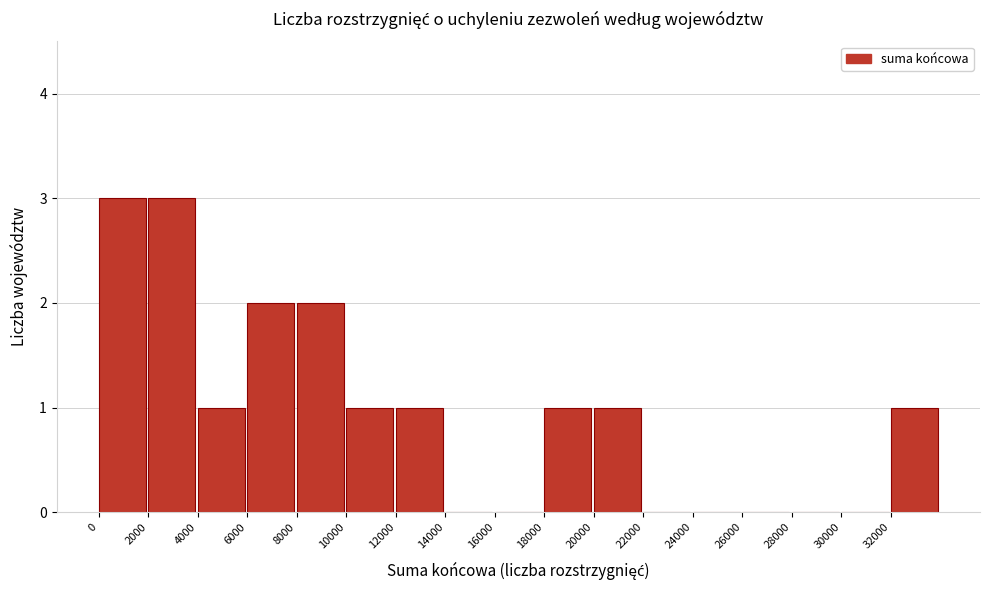

Reading left to right, transcribe this chart: for each bar, give the range it covers on the x-axis and its height. The values are not printed on the chart, so give them approximately, as read against the axis.

0 to 2000: 3
2000 to 4000: 3
4000 to 6000: 1
6000 to 8000: 2
8000 to 10000: 2
10000 to 12000: 1
12000 to 14000: 1
14000 to 16000: 0
16000 to 18000: 0
18000 to 20000: 1
20000 to 22000: 1
22000 to 24000: 0
24000 to 26000: 0
26000 to 28000: 0
28000 to 30000: 0
30000 to 32000: 0
32000 to 34000: 1